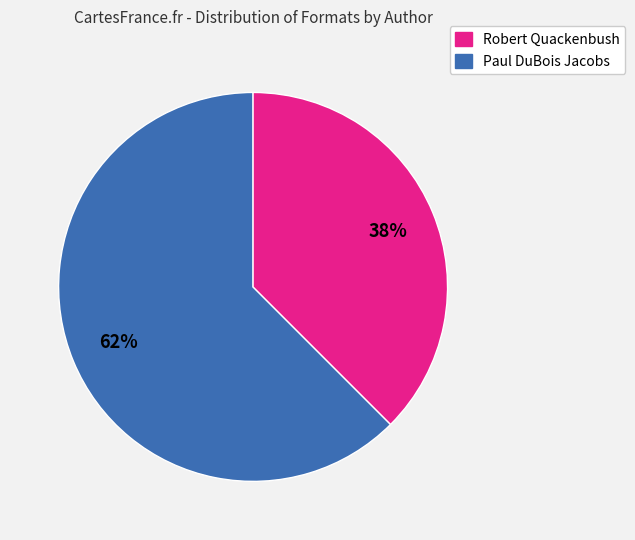

Is there a majority slice in this chart?

Yes